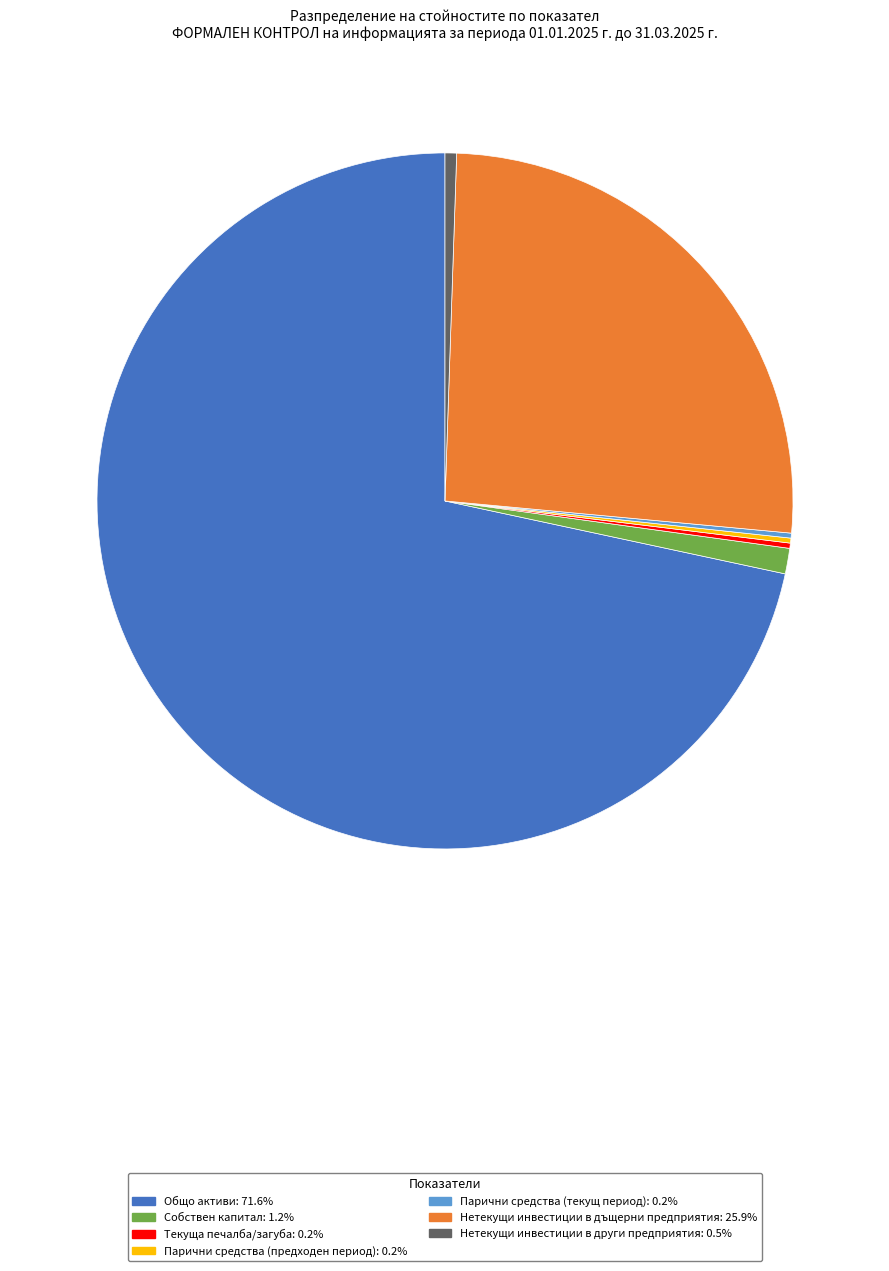

Is there any slice that represents more than half of the pie?

Yes